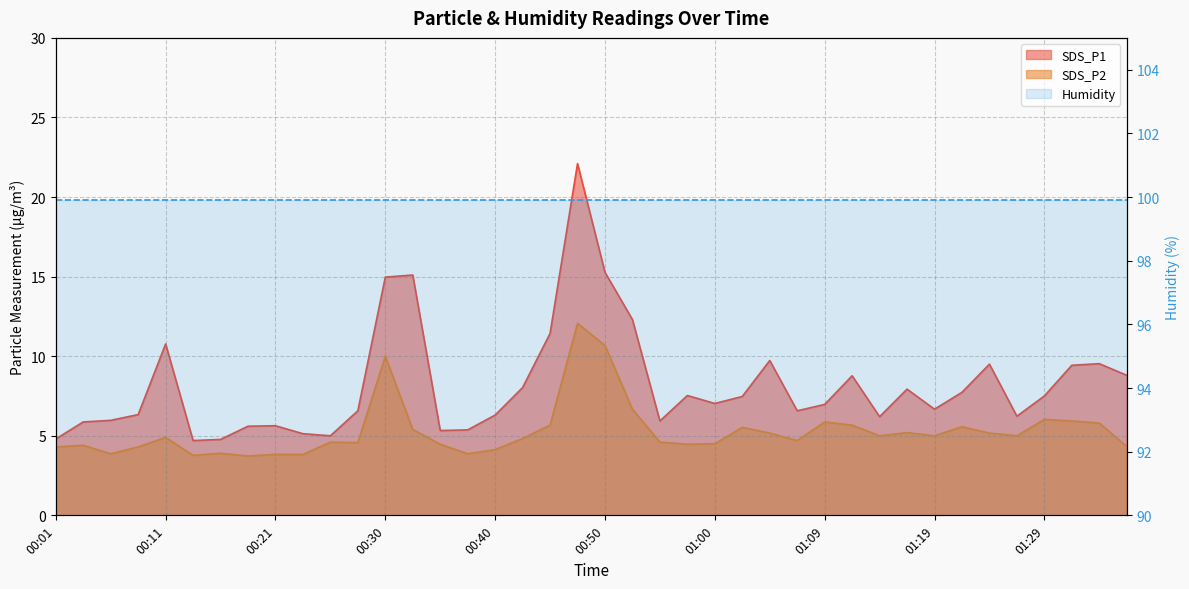

Reading left to right, what are all the values shown in this chart?

SDS_P1: 4.8	5.9	6.0	6.3	10.8	4.7	4.8	5.6	5.6	5.1	5.0	6.6	15.0	15.1	5.3	5.4	6.3	8.0	11.4	22.1	15.3	12.3	5.9	7.5	7.0	7.5	9.7	6.6	7.0	8.8	6.2	7.9	6.7	7.7	9.5	6.2	7.5	9.4	9.5	8.8
SDS_P2: 4.3	4.4	3.9	4.3	4.9	3.8	3.9	3.7	3.8	3.8	4.6	4.6	10.0	5.4	4.5	3.9	4.1	4.8	5.7	12.1	10.7	6.7	4.6	4.5	4.5	5.5	5.2	4.7	5.9	5.7	5.0	5.2	5.0	5.6	5.2	5.0	6.0	5.9	5.8	4.3